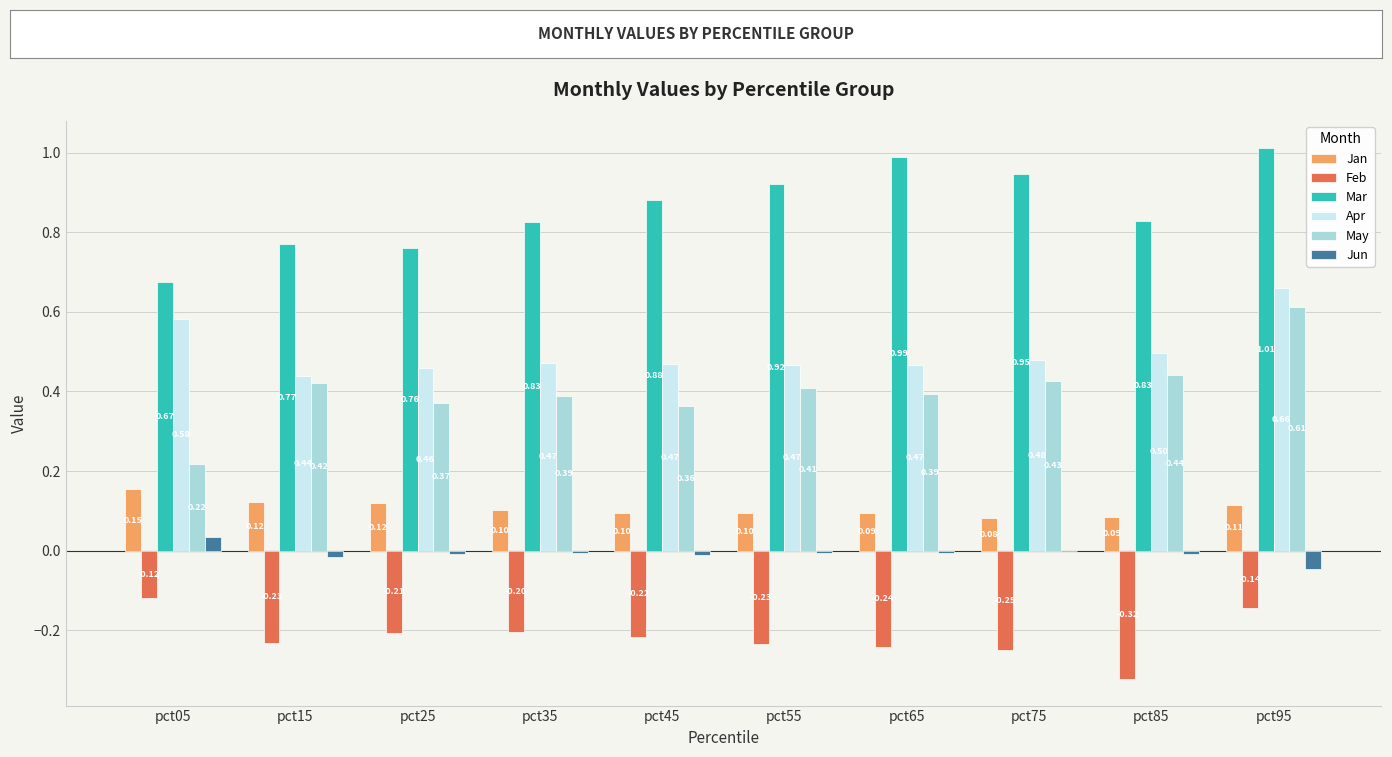

What is the sum of all Apr values?

5.0